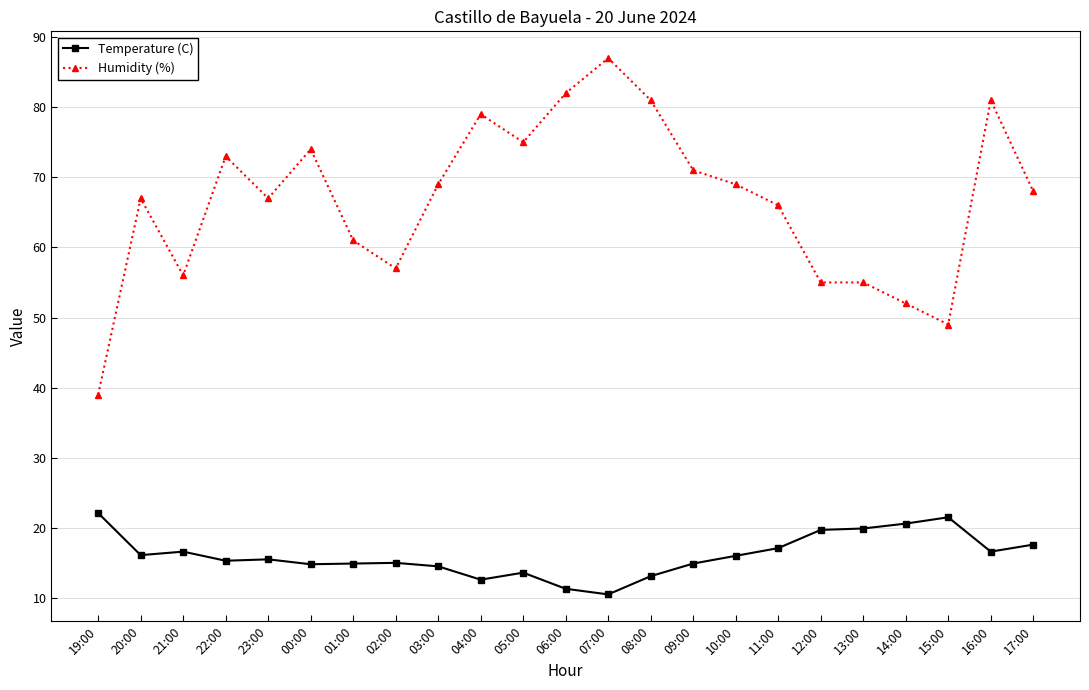

What is the difference between the maximum and minimum values in the Humidity (%) series?

48.0